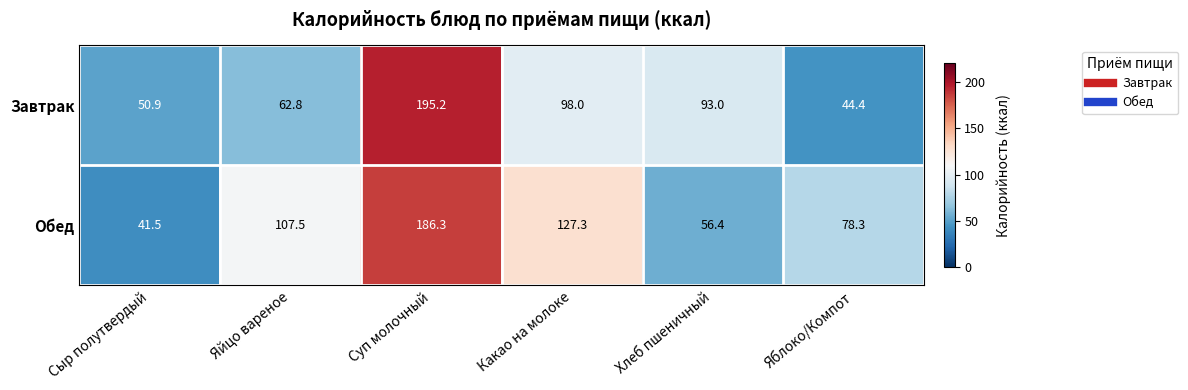

What is the difference between the highest and lowest values at Суп молочный?

8.9